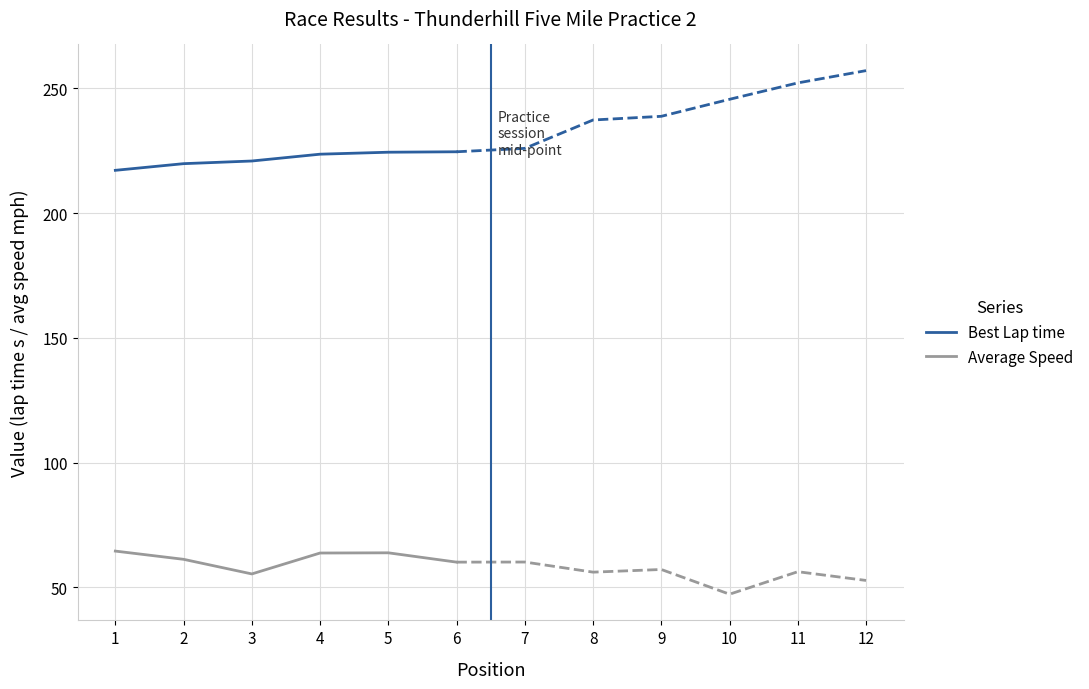

How many categories are shown in the chart?

6